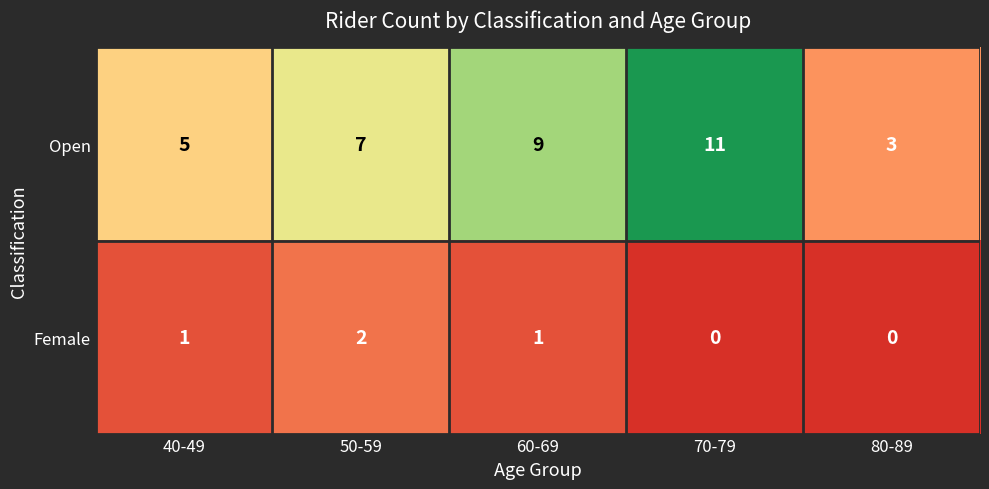

Rank the series by their average value, from lowest to highest.

Female, Open